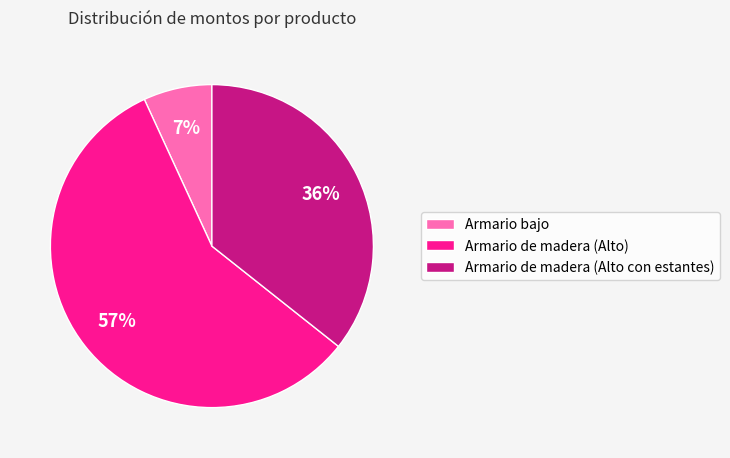

Combined, do Armario de madera (Alto) and Armario de madera (Alto con estantes) account for over 50%?

Yes